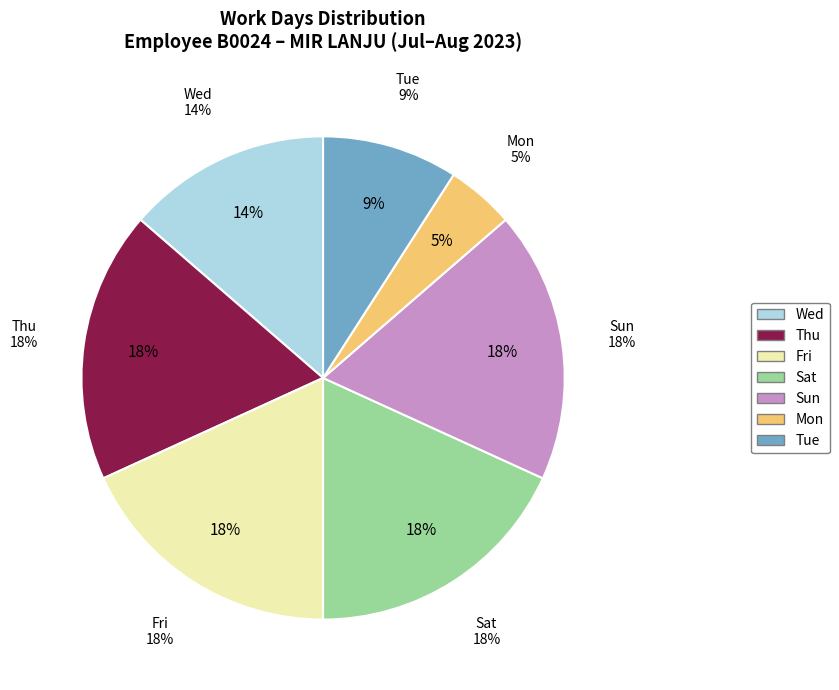

Does Mon account for over 50% of the chart?

No